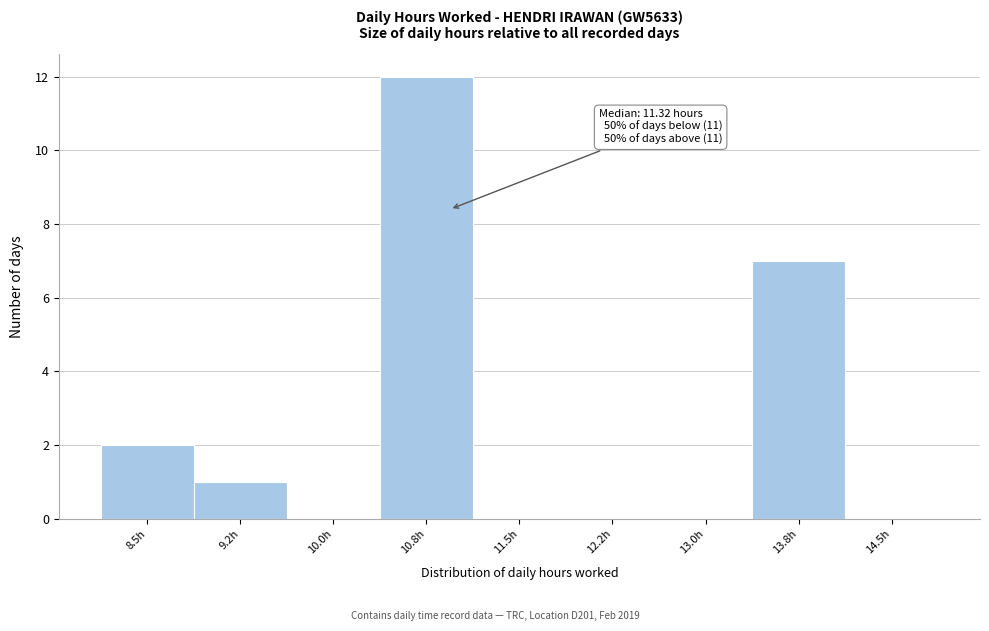

Reading left to right, list all the values displayed in this chart.

8.5h=2	9.2h=1	10.0h=0	10.8h=12	11.5h=0	12.2h=0	13.0h=0	13.8h=7	14.5h=0